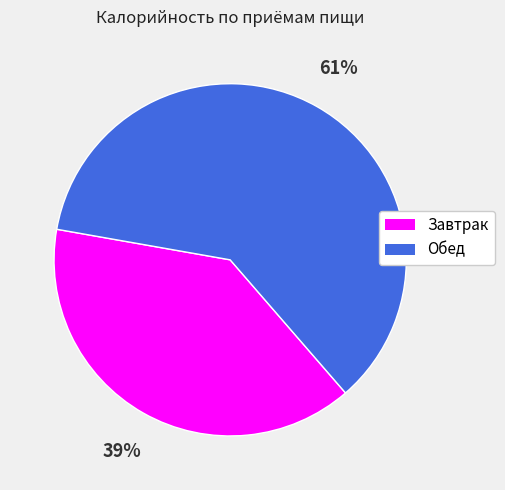

To the nearest percent, what is the difference between the largest and smallest slice percentages?

22%